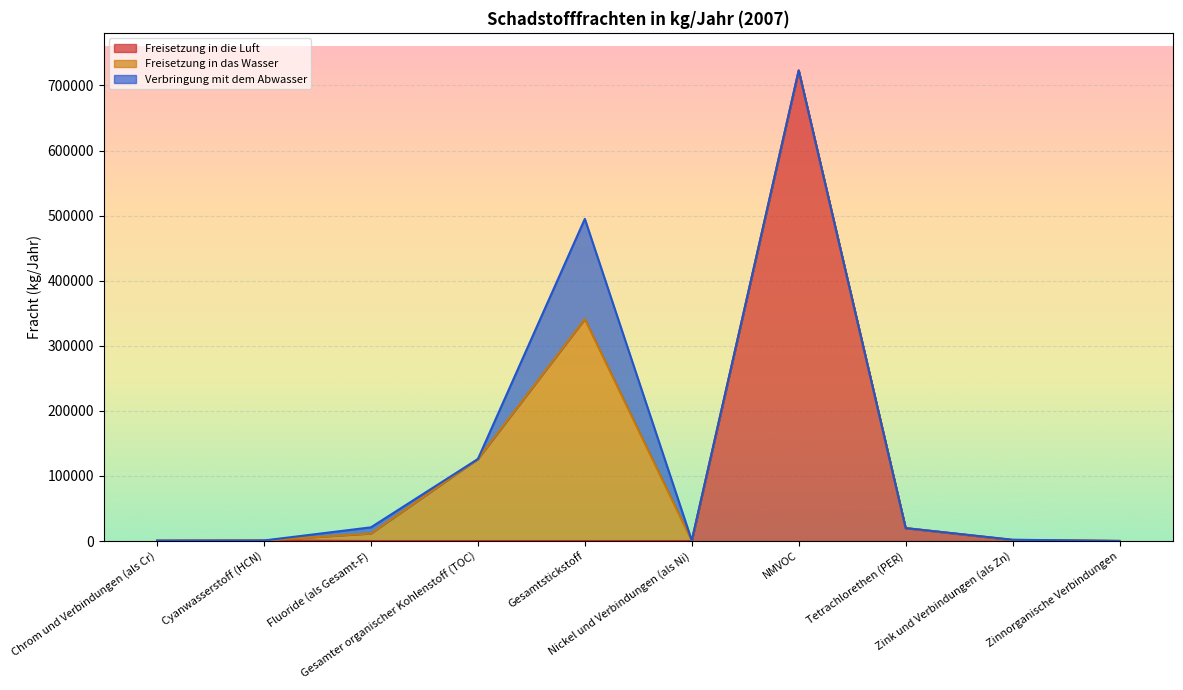

True or false: Verbringung mit dem Abwasser has a value of -87080 at NMVOC.

False